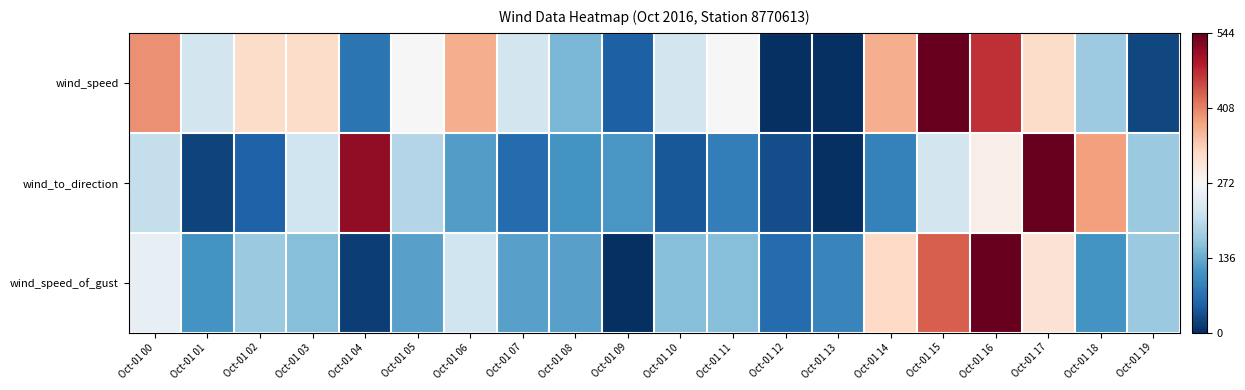

Reading right to left, extract all data points from this chart.

wind_speed: Oct-01 19=0.0	Oct-01 18=0.3	Oct-01 17=0.6	Oct-01 16=0.9	Oct-01 15=1.0	Oct-01 14=0.7	Oct-01 13=0.0	Oct-01 12=0.0	Oct-01 11=0.5	Oct-01 10=0.4	Oct-01 09=0.1	Oct-01 08=0.3	Oct-01 07=0.4	Oct-01 06=0.7	Oct-01 05=0.5	Oct-01 04=0.1	Oct-01 03=0.6	Oct-01 02=0.6	Oct-01 01=0.4	Oct-01 00=0.7
wind_to_direction: Oct-01 19=0.3	Oct-01 18=0.7	Oct-01 17=1.0	Oct-01 16=0.5	Oct-01 15=0.4	Oct-01 14=0.2	Oct-01 13=0.0	Oct-01 12=0.1	Oct-01 11=0.2	Oct-01 10=0.1	Oct-01 09=0.2	Oct-01 08=0.2	Oct-01 07=0.1	Oct-01 06=0.2	Oct-01 05=0.4	Oct-01 04=0.9	Oct-01 03=0.4	Oct-01 02=0.1	Oct-01 01=0.0	Oct-01 00=0.4
wind_speed_of_gust: Oct-01 19=0.3	Oct-01 18=0.2	Oct-01 17=0.6	Oct-01 16=1.0	Oct-01 15=0.8	Oct-01 14=0.6	Oct-01 13=0.2	Oct-01 12=0.1	Oct-01 11=0.3	Oct-01 10=0.3	Oct-01 09=0.0	Oct-01 08=0.2	Oct-01 07=0.2	Oct-01 06=0.4	Oct-01 05=0.2	Oct-01 04=0.0	Oct-01 03=0.3	Oct-01 02=0.3	Oct-01 01=0.2	Oct-01 00=0.5